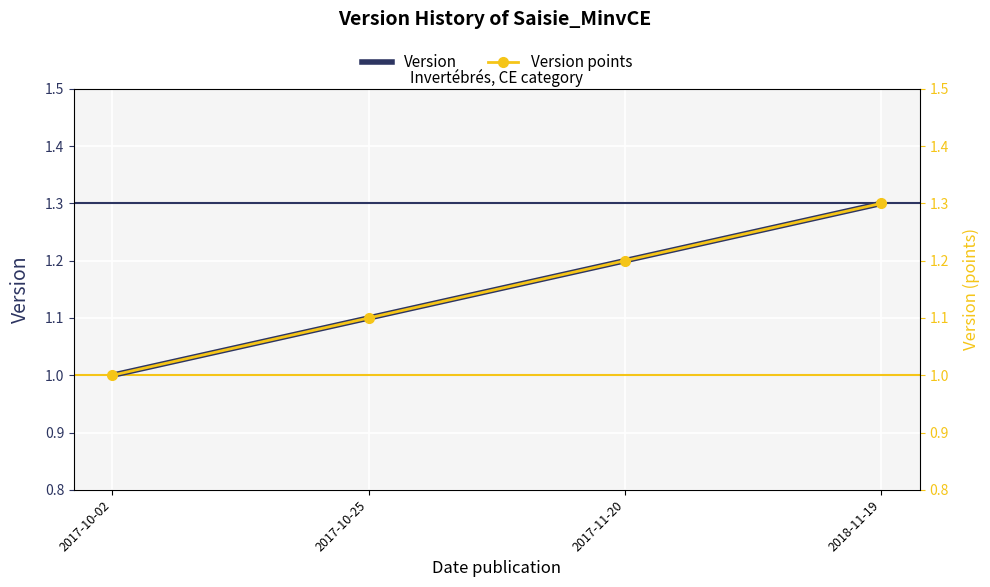

How many lines are shown in the chart?

2